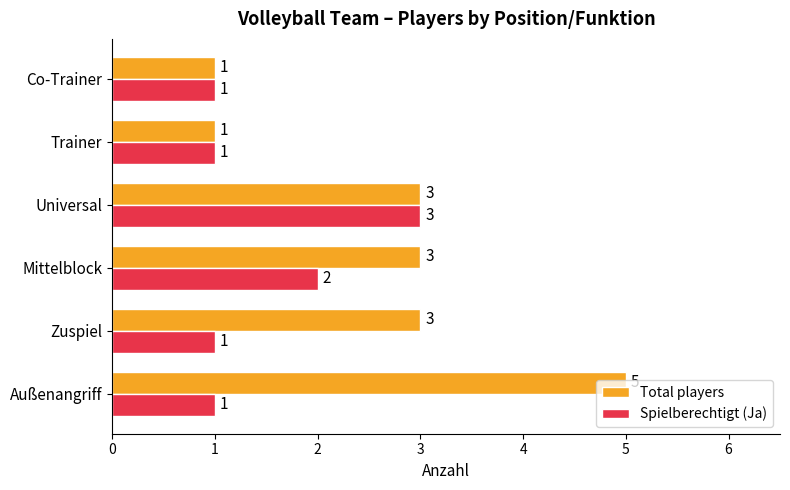

What is the average value of the Total players series?

3